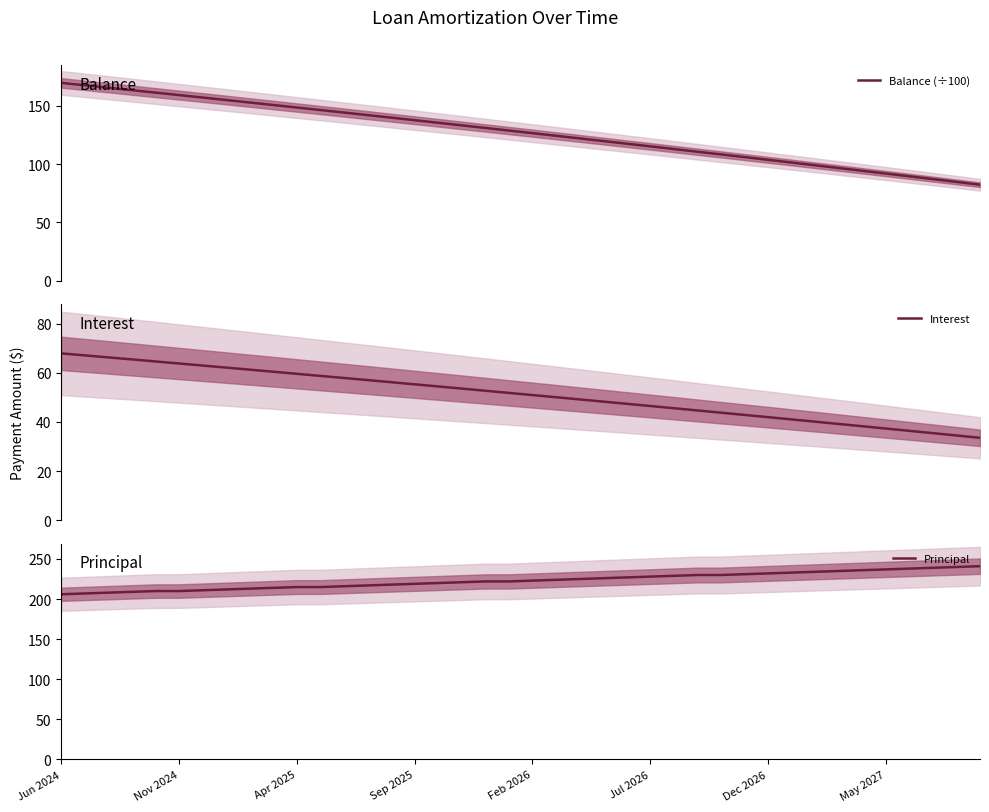

Reading left to right, extract all data points from this chart.

Balance (÷100): 169.4	167.4	165.3	163.2	161.1	159.0	156.9	154.8	152.6	150.5	148.3	146.2	144.0	141.9	139.7	137.5	135.3	133.1	130.9	128.7	126.4	124.2	121.9	119.7	117.4	115.1	112.8	110.5	108.2	105.9	103.6	101.3	98.9	96.6	94.2	91.8	89.5	87.1	84.7	82.3
Interest: 67.9	67.1	66.2	65.4	64.6	63.8	62.9	62.1	61.3	60.4	59.6	58.7	57.9	57.0	56.2	55.3	54.4	53.6	52.7	51.8	50.9	50.0	49.1	48.3	47.4	46.5	45.6	44.7	43.8	42.8	41.9	41.0	40.1	39.2	38.2	37.3	36.4	35.4	34.5	33.5
Principal: 206.0	207.0	208.0	209.0	210.0	210.0	211.0	212.0	213.0	214.0	215.0	215.0	216.0	217.0	218.0	219.0	220.0	221.0	222.0	222.0	223.0	224.0	225.0	226.0	227.0	228.0	229.0	230.0	230.0	231.0	232.0	233.0	234.0	235.0	236.0	237.0	238.0	239.0	240.0	241.0